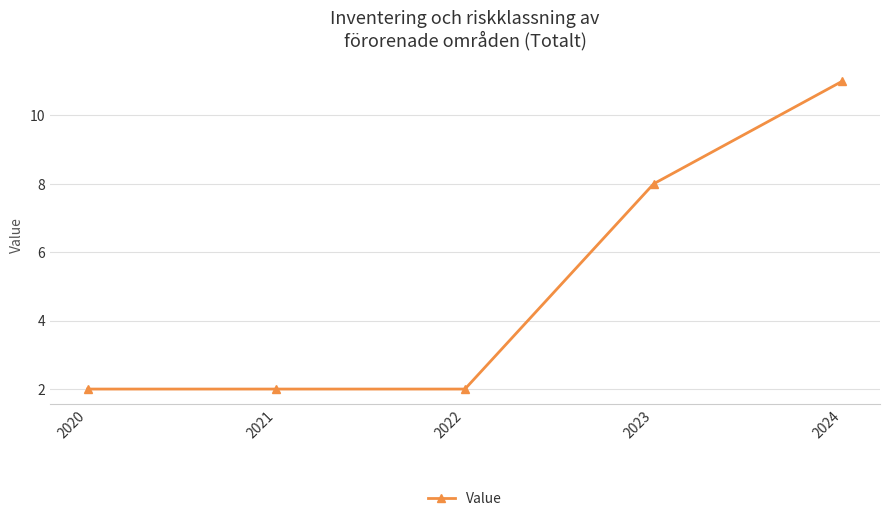

What is the value of the 3rd point from the left?

2